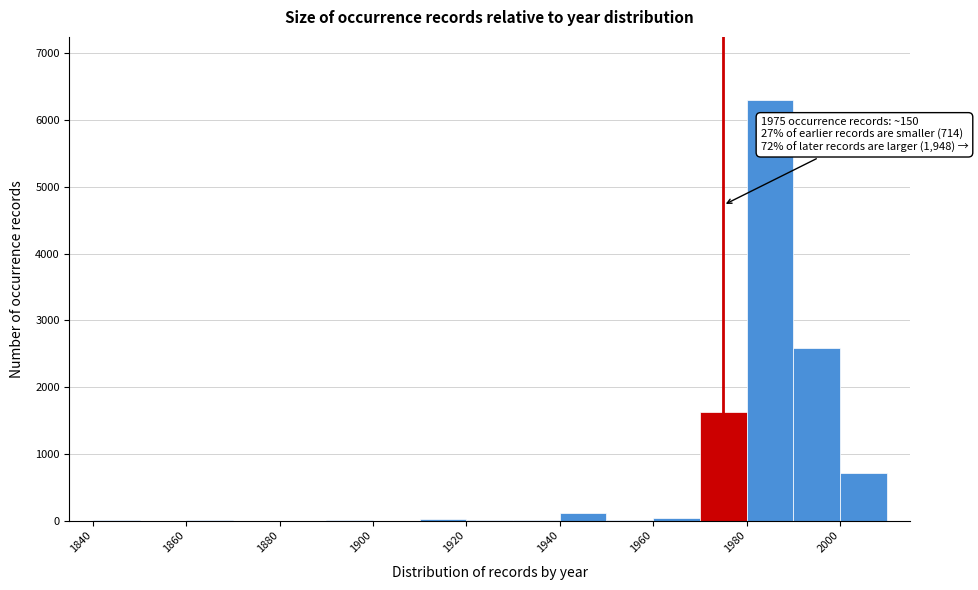

Which range on the x-axis has the tallest bar?

1980 to 1990